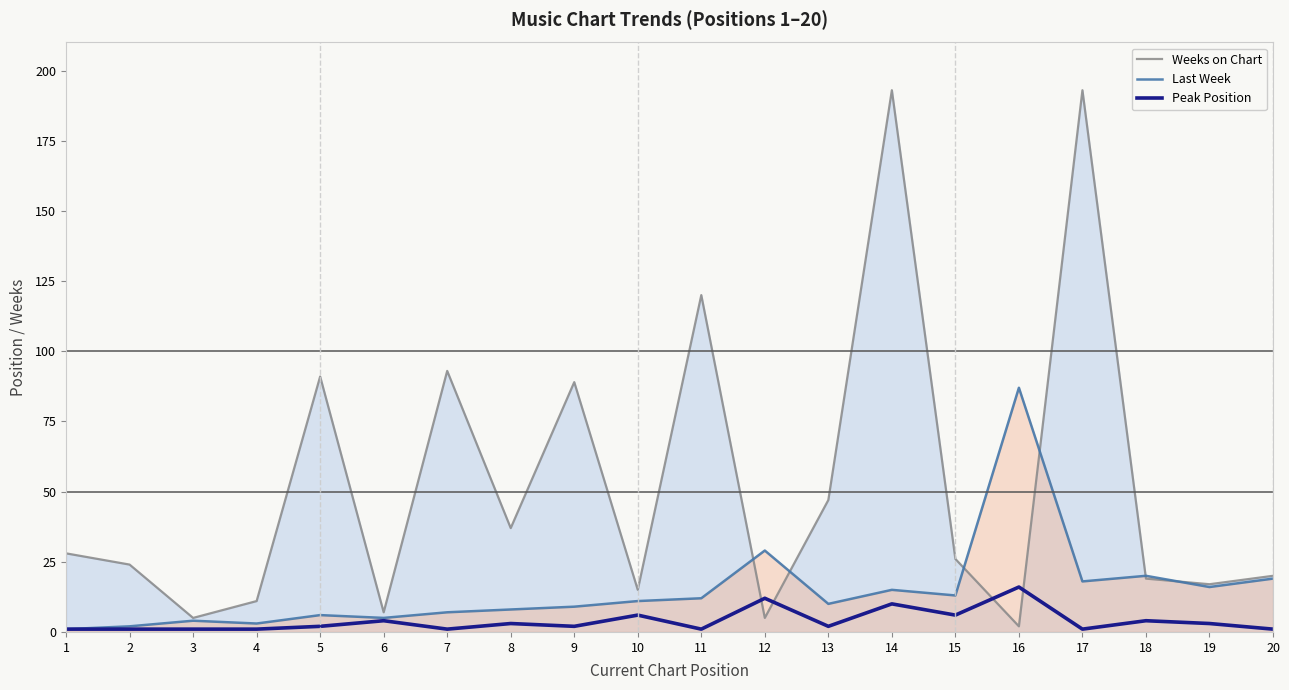

Reading right to left, extract all data points from this chart.

Weeks on Chart: 20=20	19=17	18=19	17=193	16=2	15=26	14=193	13=47	12=5	11=120	10=15	9=89	8=37	7=93	6=7	5=91	4=11	3=5	2=24	1=28
Last Week: 20=19	19=16	18=20	17=18	16=87	15=13	14=15	13=10	12=29	11=12	10=11	9=9	8=8	7=7	6=5	5=6	4=3	3=4	2=2	1=1
Peak Position: 20=1	19=3	18=4	17=1	16=16	15=6	14=10	13=2	12=12	11=1	10=6	9=2	8=3	7=1	6=4	5=2	4=1	3=1	2=1	1=1